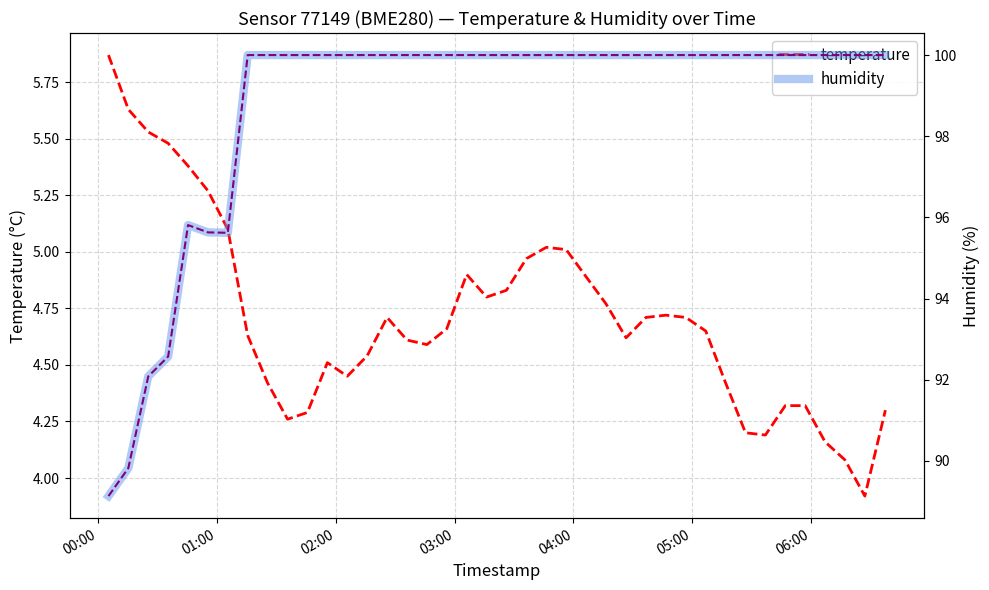

What are all the series names shown in the legend?

temperature, humidity